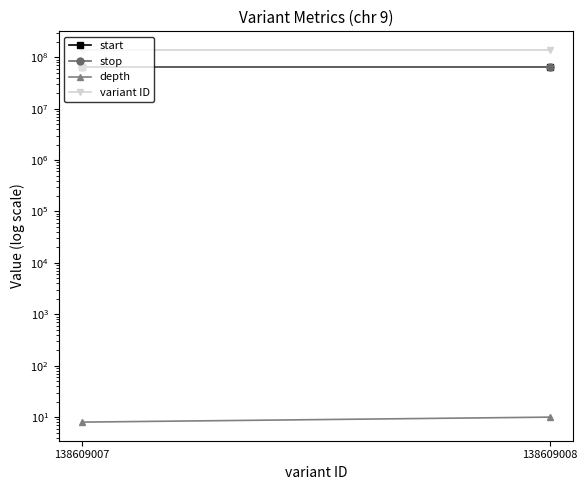

At how many categories does at least one series exceed 97903440?

2